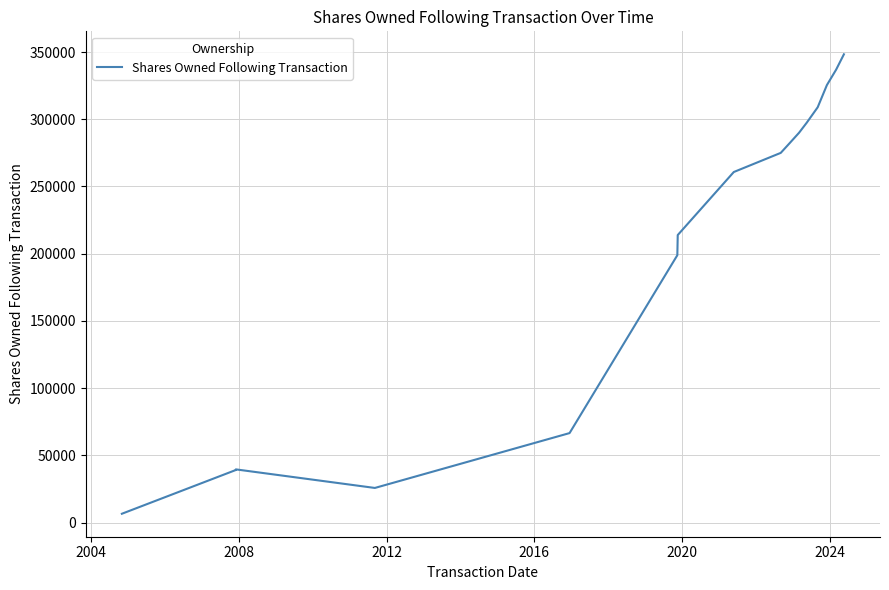

What is the greatest value displayed?

348291